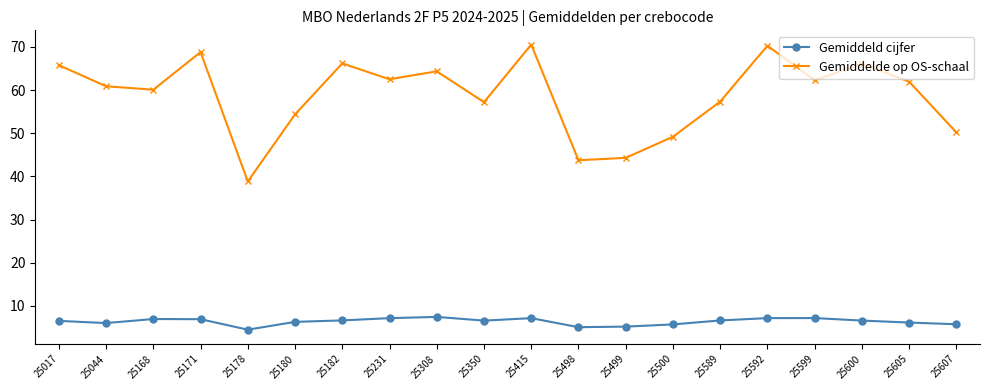

Where does the Gemiddelde op OS-schaal series first go above 61?

25017